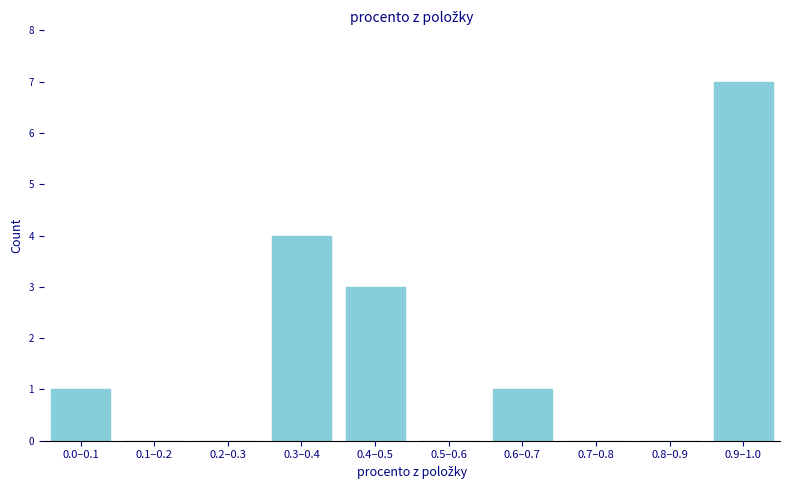

Reading right to left, list all the values displayed in this chart.

0.9–1.0=7	0.8–0.9=0	0.7–0.8=0	0.6–0.7=1	0.5–0.6=0	0.4–0.5=3	0.3–0.4=4	0.2–0.3=0	0.1–0.2=0	0.0–0.1=1